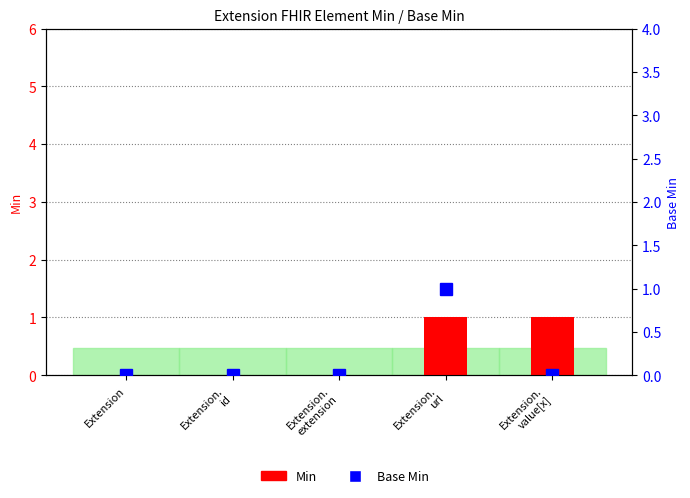

What is the sum of all Base Min values?

1